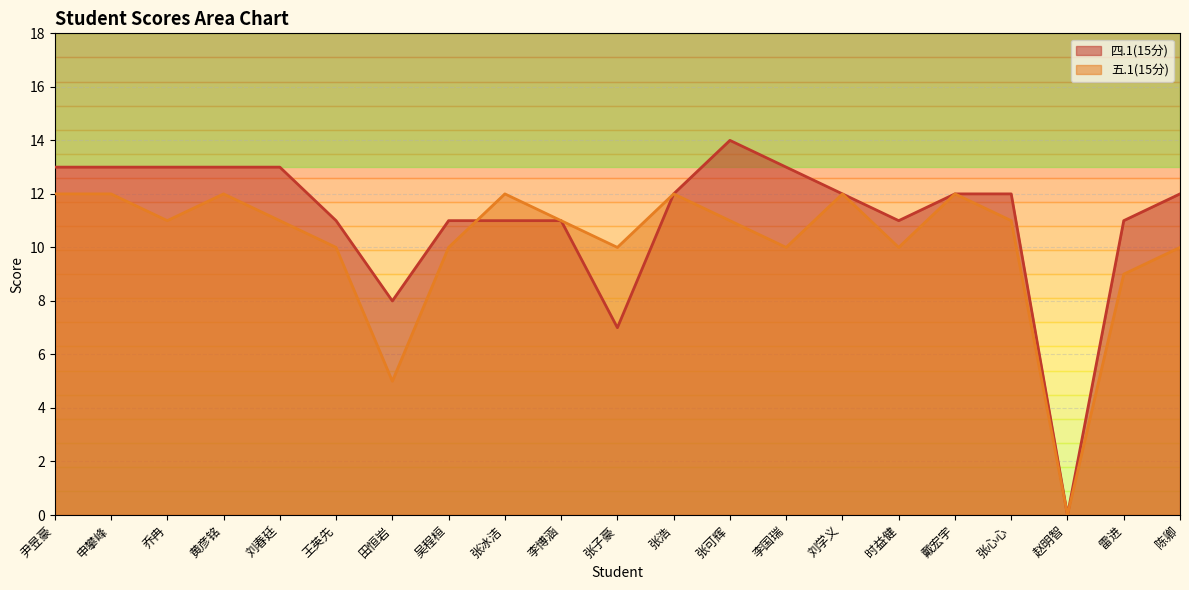

Is it true that 四.1(15分) equals 3 at 陈卿?

False